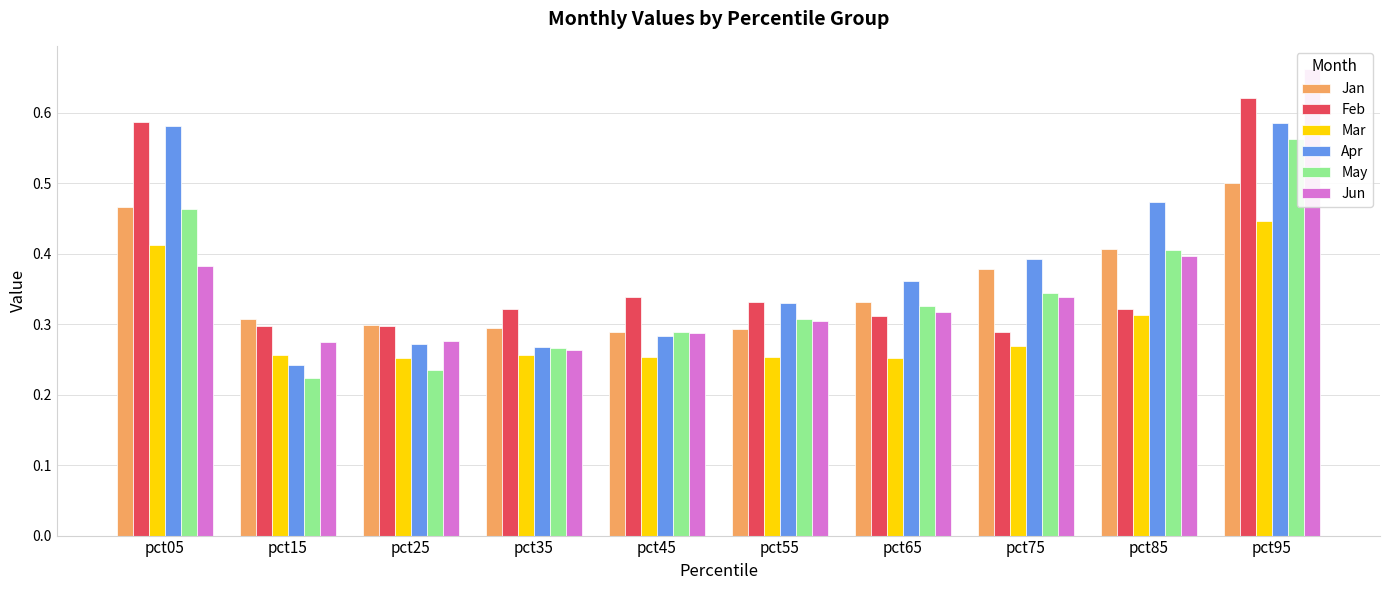

True or false: Jan has a value of 0.4 at pct25.

False